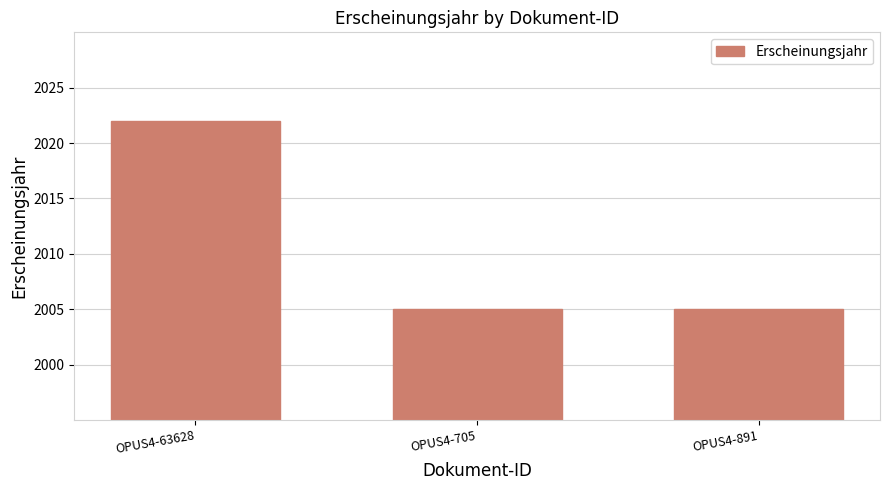

Approximately how many times larger is the value at OPUS4-891 compared to OPUS4-705?

1.0